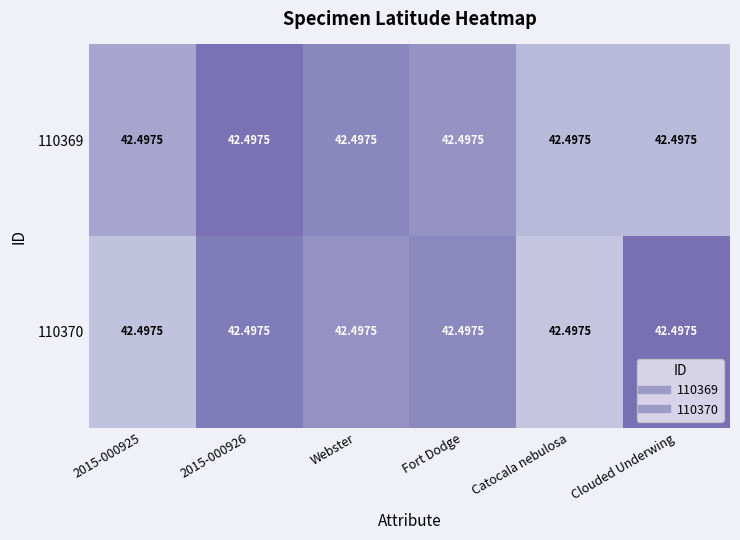

True or false: 110370 has a value of 42.5 at 2015-000925.

True